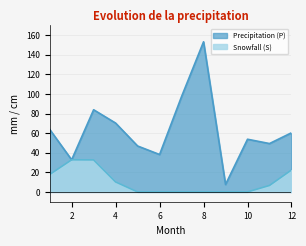

At which category does Snowfall (S) reach its first local peak?

2